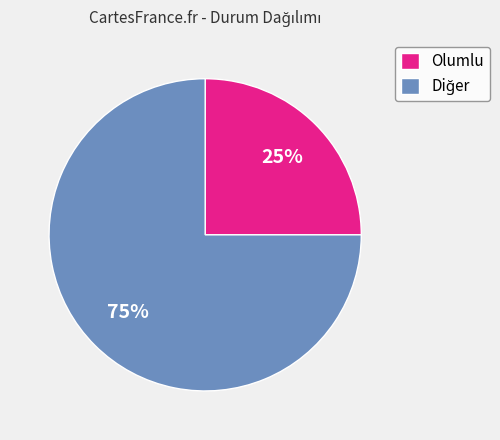

What percentage is the Olumlu slice, to the nearest percent?

25%